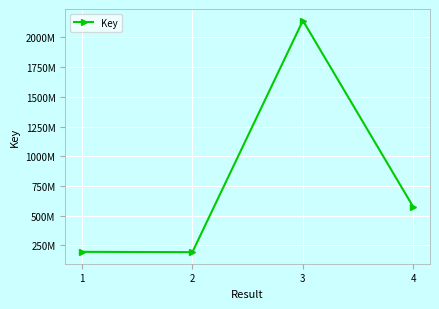

What is the value of the 3rd point from the left?

2142371111